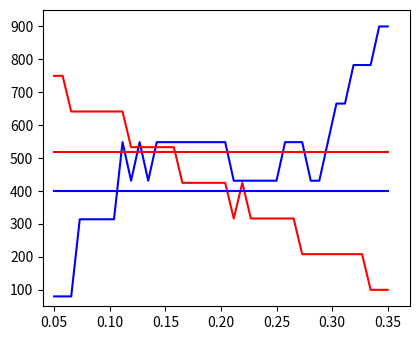

Is this an area chart (filled region under the line)?

No